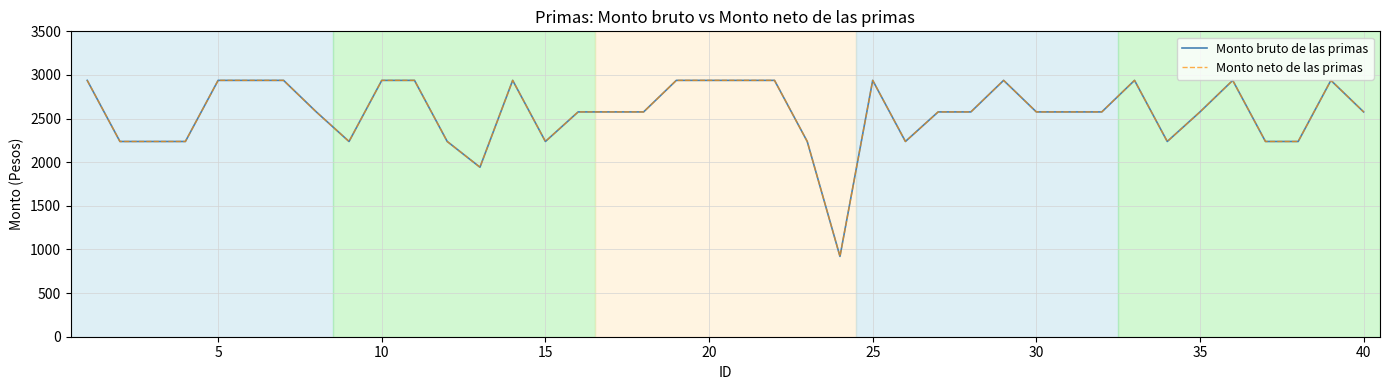

True or false: Monto bruto de las primas and Monto neto de las primas cross at least once.

False